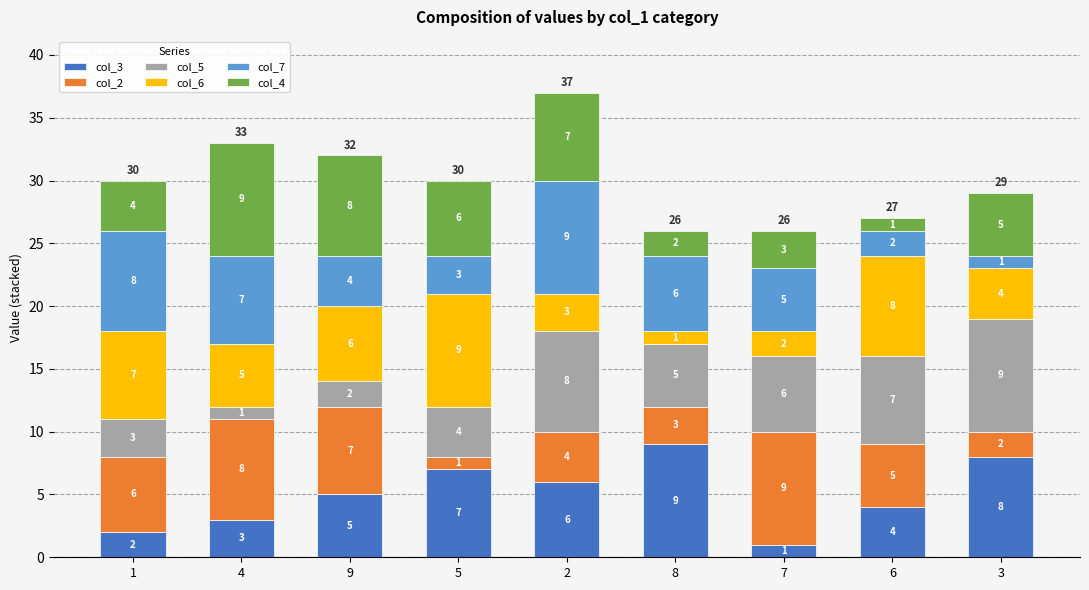

List the labels in order of col_3 value, largest first.

8, 3, 5, 2, 9, 6, 4, 1, 7